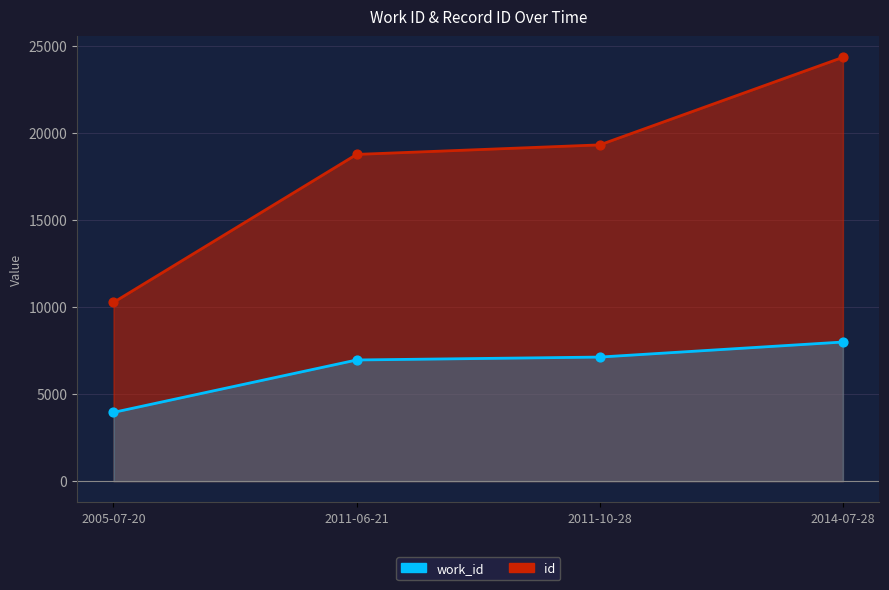

Which series contains the highest Y value?

id